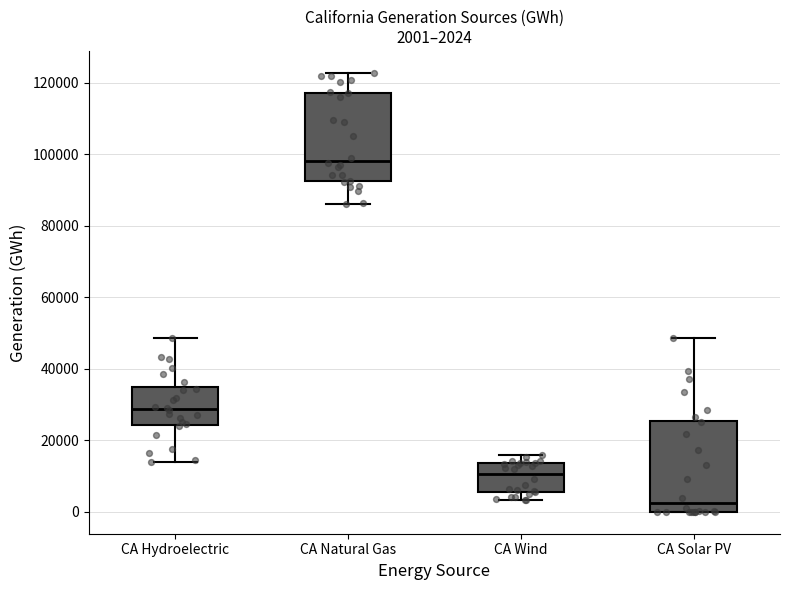

Which box's median line is the lowest?

CA Solar PV